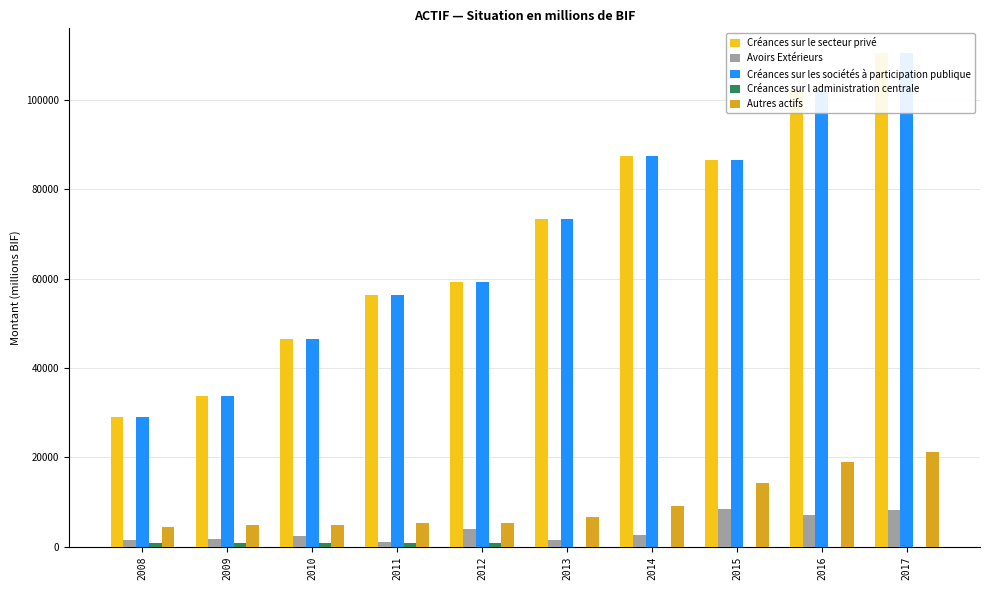

List the series in order of their peak value, lowest first.

Créances sur l administration centrale, Avoirs Extérieurs, Autres actifs, Créances sur le secteur privé, Créances sur les sociétés à participation publique